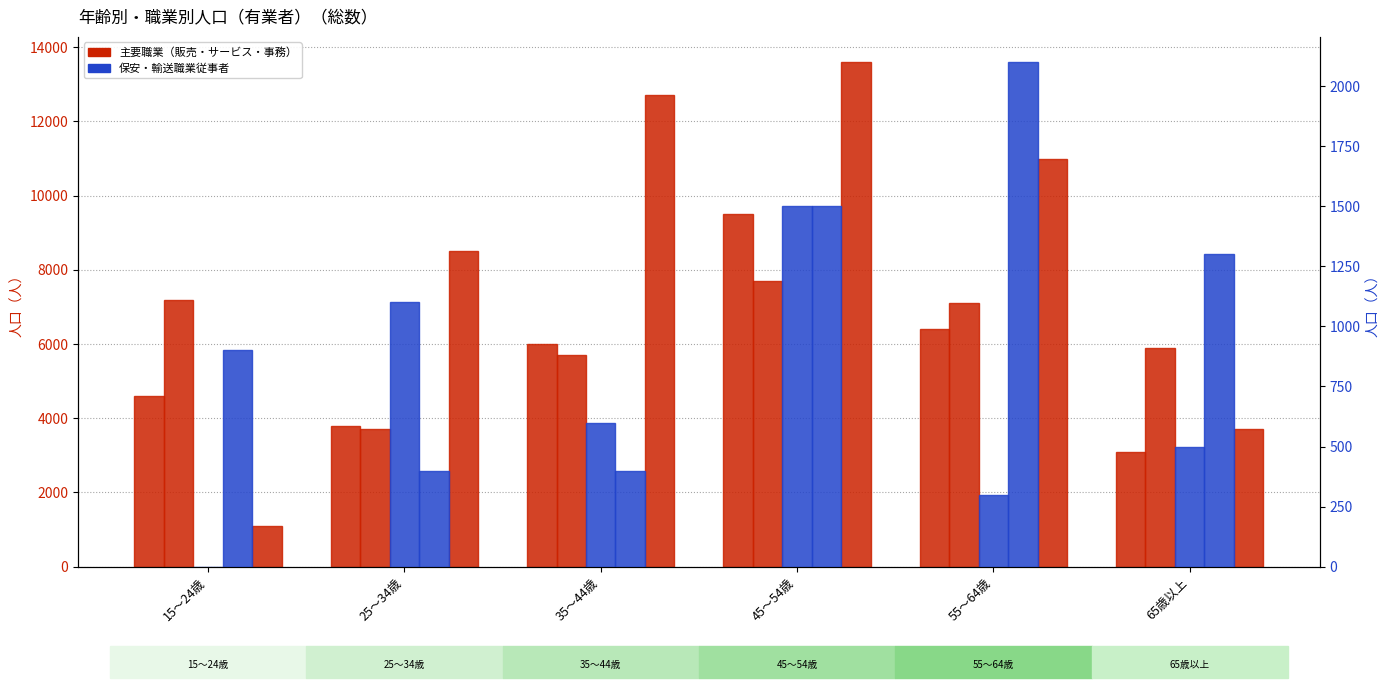

Rank the categories by Ｃ事務従事者 value from lowest to highest.

15～24歳, 65歳以上, 25～34歳, 55～64歳, 35～44歳, 45～54歳